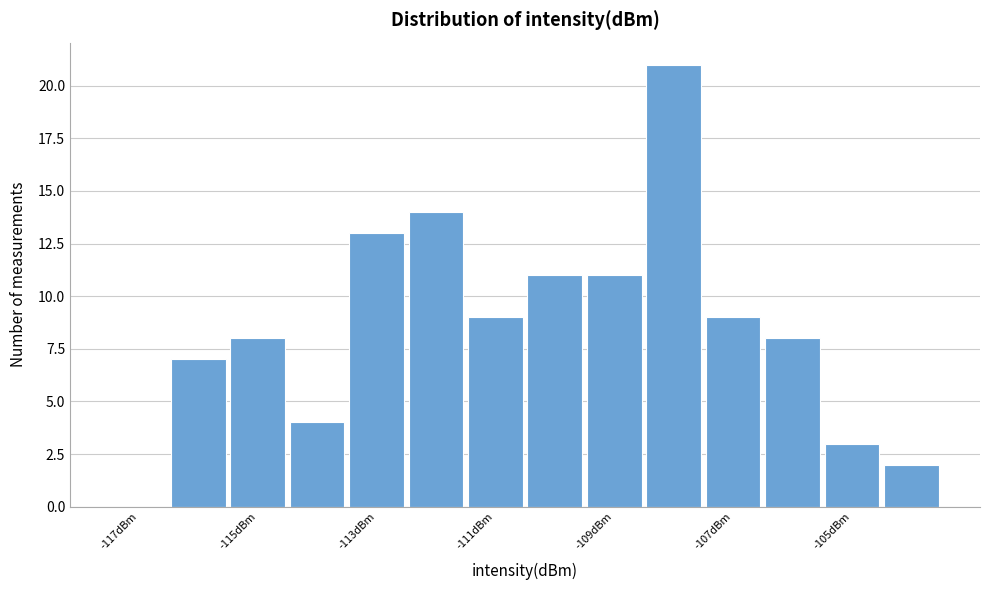

How tall is the bar that spans -110.5 to -109.5 on the x-axis? Neither the bar edges nor the heights are printed on the chart, so give them approximately, as read against the axes.

11